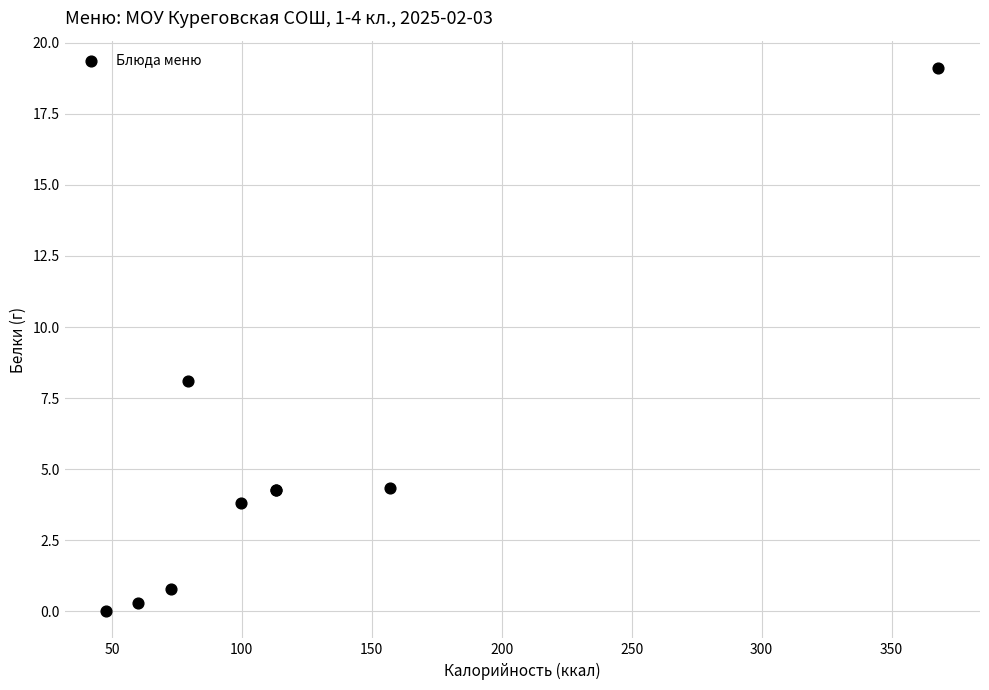

What Y value in the scatter plot is closest to 9?

8.1